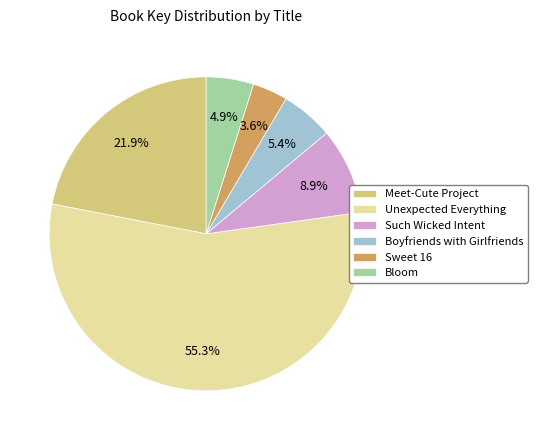

How much of the chart is everything except Boyfriends with Girlfriends?

94.6%